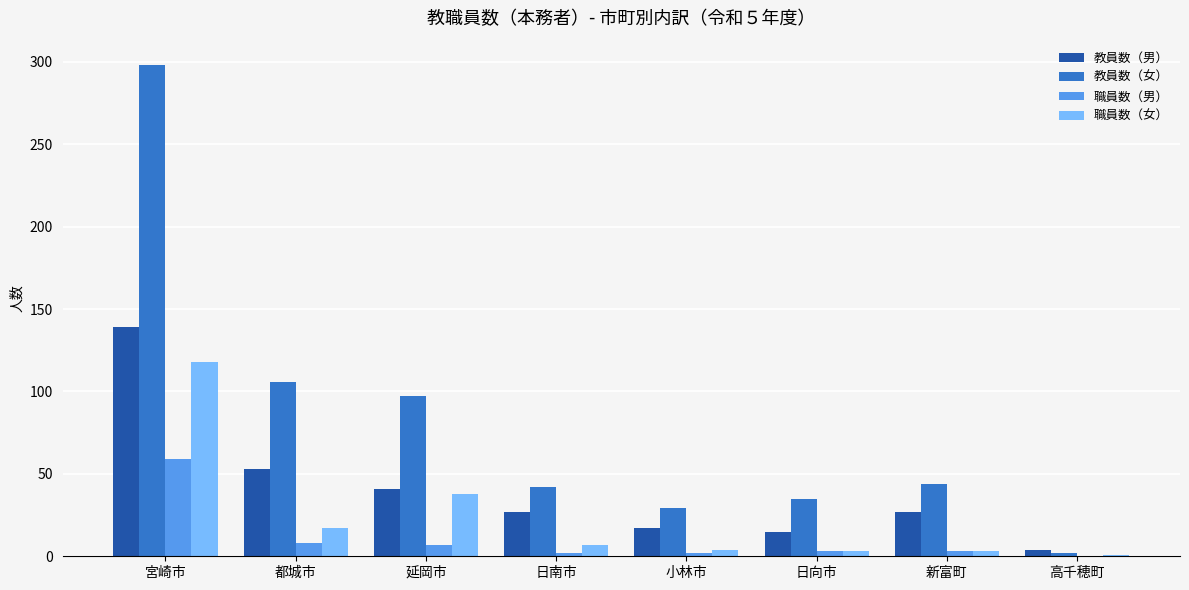

At which label does 職員数（男） reach its peak?

宮崎市